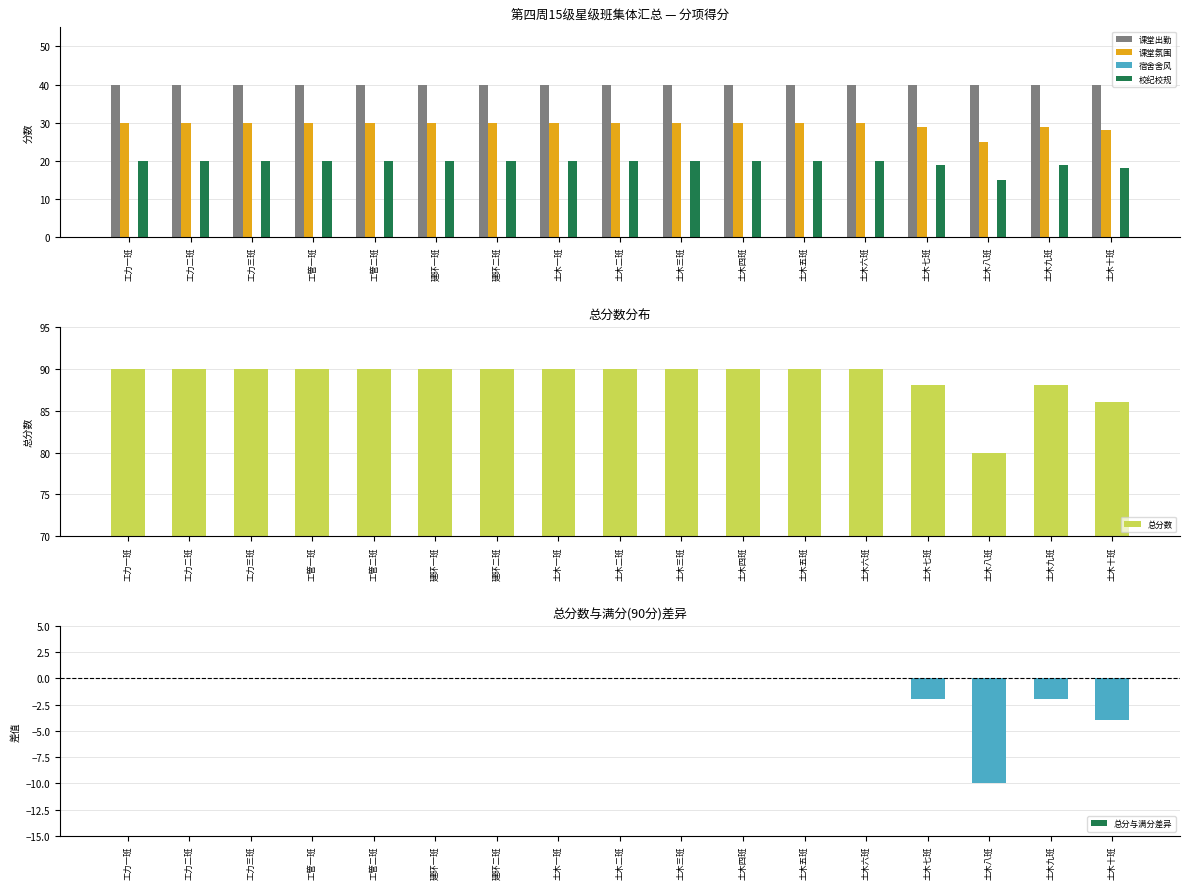

At how many categories does at least one series exceed 0?

17